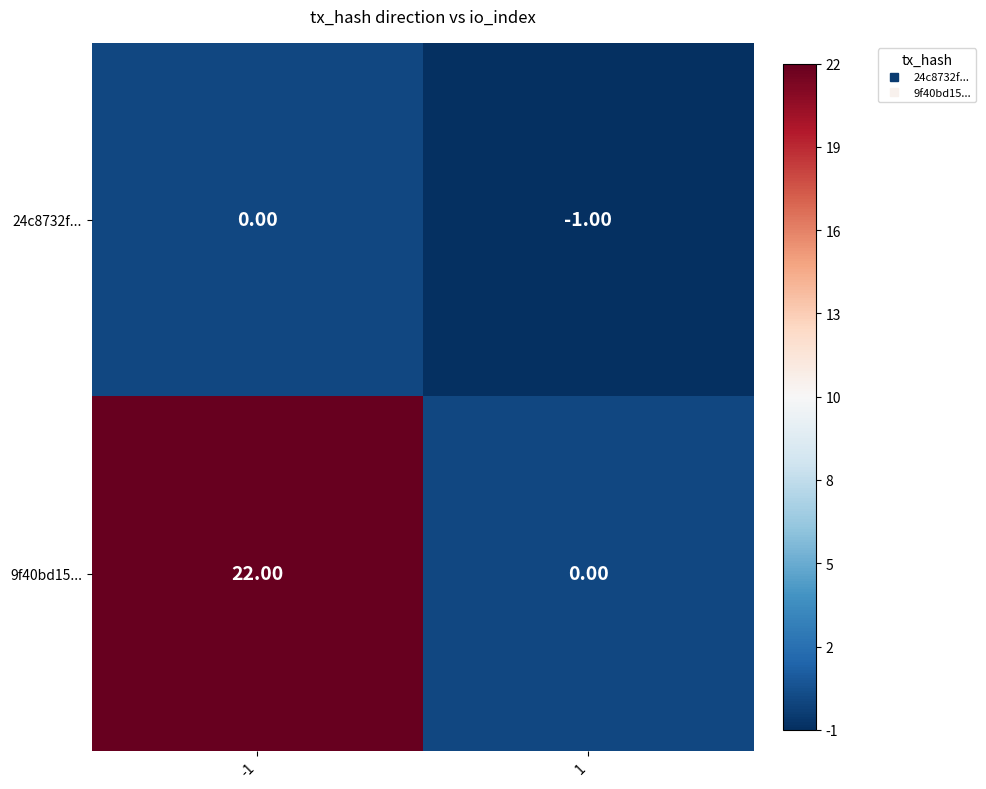

List the series in order of their overall mean, lowest first.

24c8732f..., 9f40bd15...